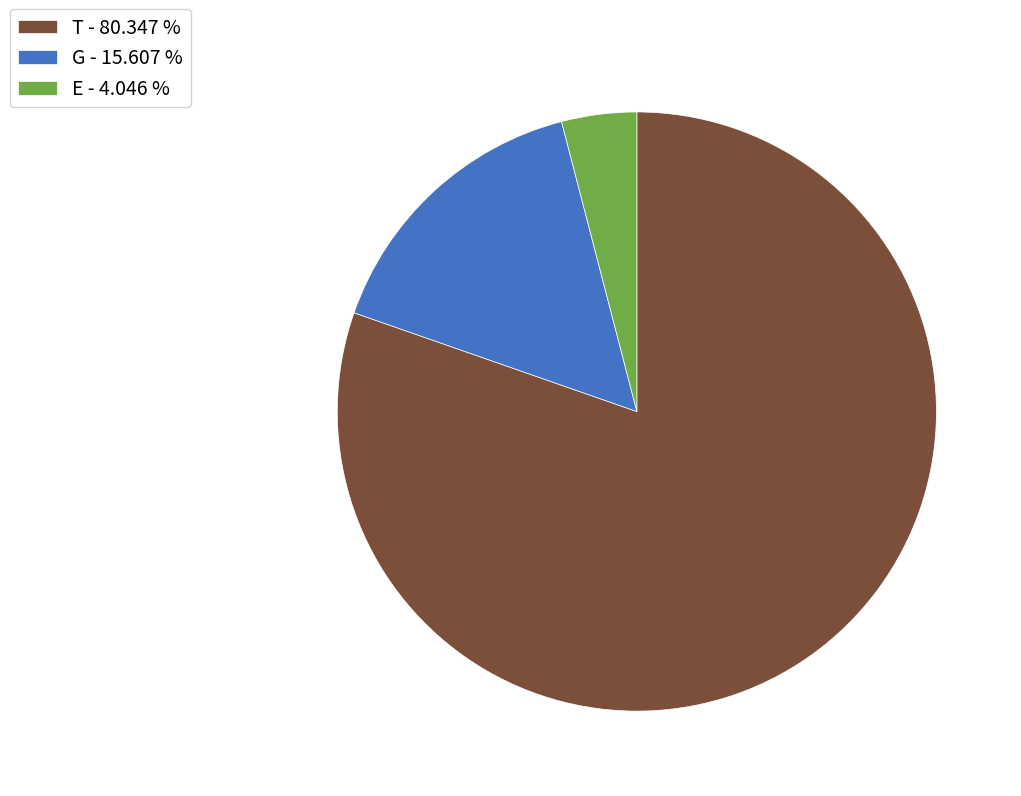

How many slices are in this pie chart?

3